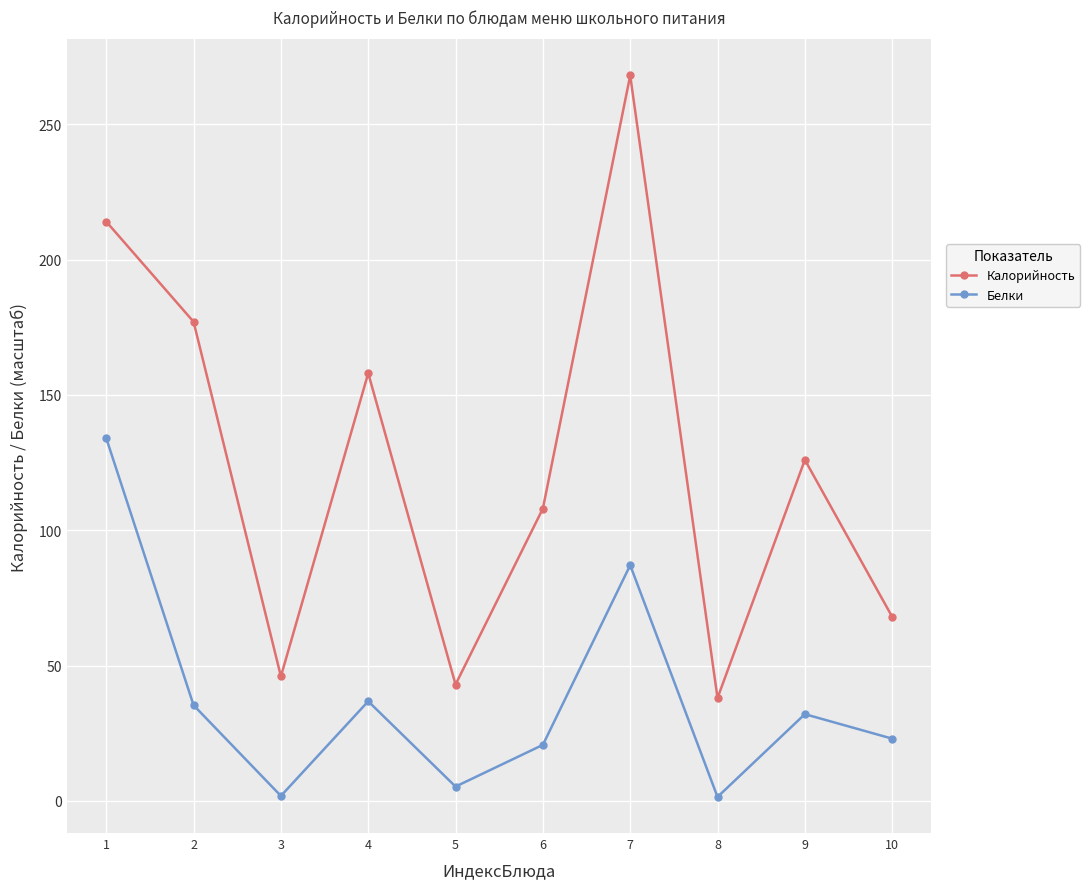

Between 1 and 5, which series saw the biggest shift?

Калорийность